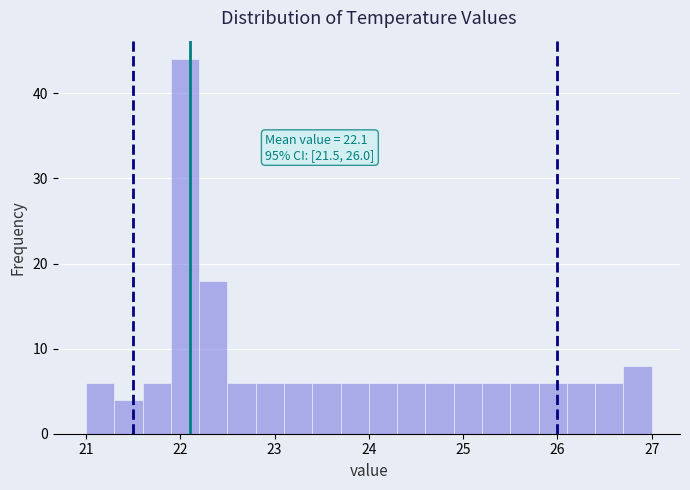

Read against the x-axis, roughly where is the centre of the tallest bar?

22.1